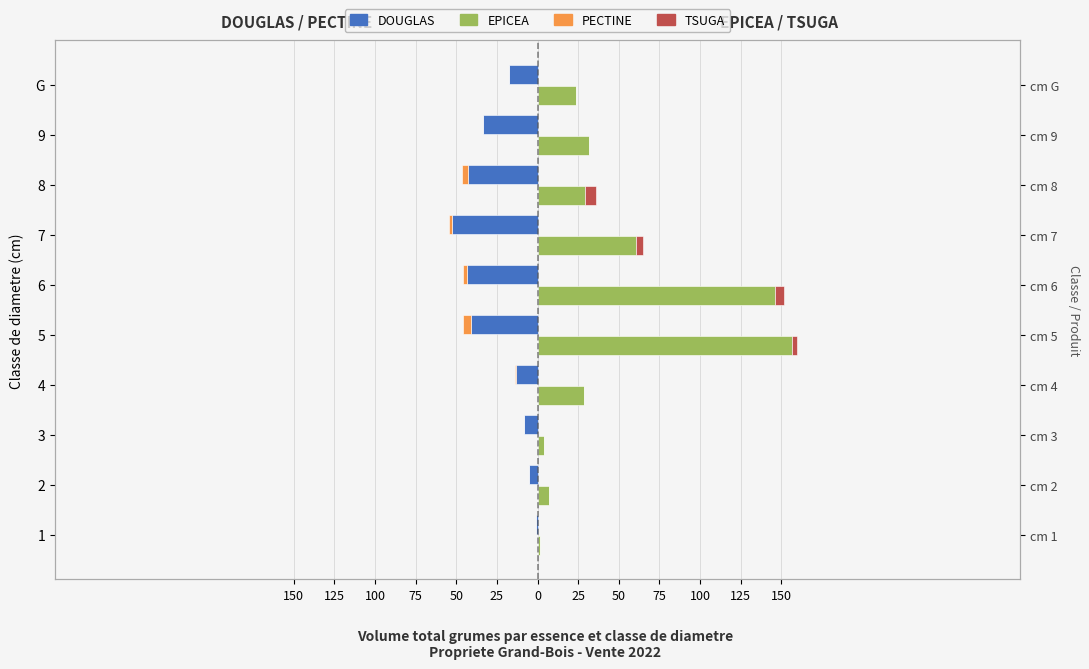

Reading left to right, transcribe all the data shown in this chart.

DOUGLAS: -0.7	-5.3	-8.2	-13.2	-41.0	-43.2	-52.5	-43.0	-33.7	-17.3
PECTINE: 0.0	0.0	0.0	-0.5	-4.9	-2.9	-2.2	-3.2	0.0	0.0
EPICEA: 1.2	7.1	3.9	28.4	156.5	146.2	60.5	29.3	31.4	23.4
TSUGA: 0.0	0.0	0.0	0.0	3.2	5.5	4.6	6.6	0.0	0.0